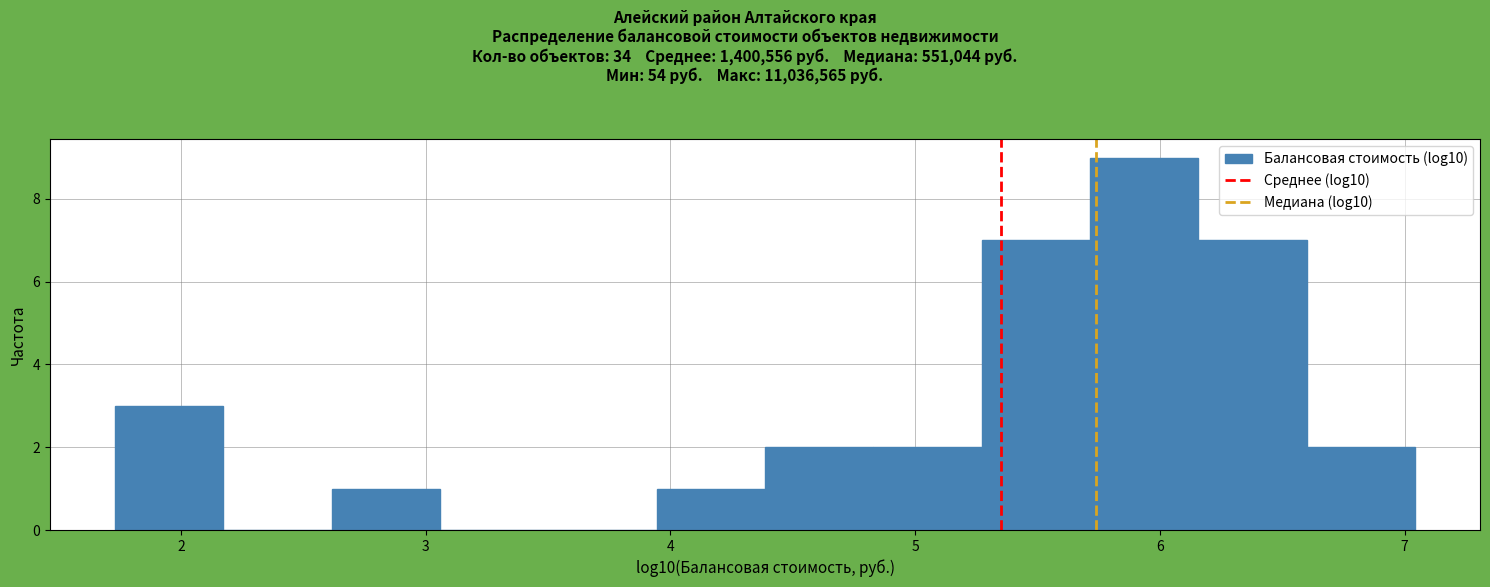

How tall is the bar that spans 6.2 to 6.6 on the x-axis? Neither the bar edges nor the heights are printed on the chart, so give them approximately, as read against the axes.

7